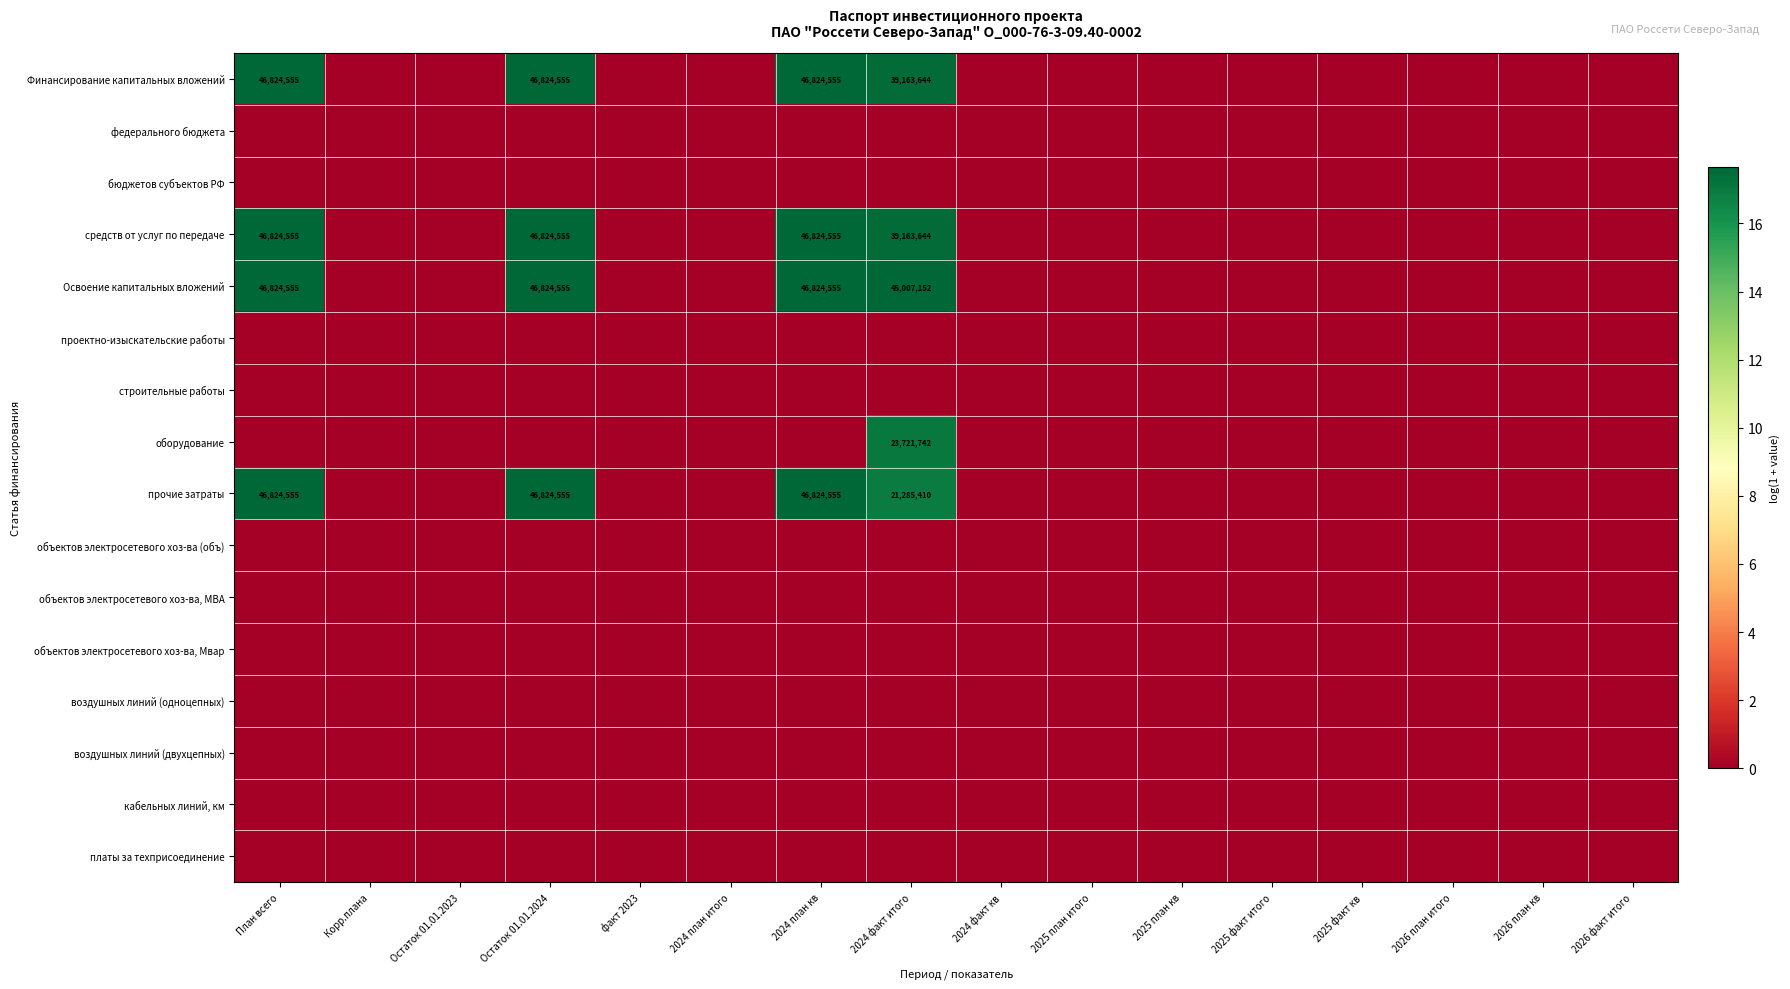

The value of бюджетов субъектов РФ at факт 2023 is 0.0. True or false?

True